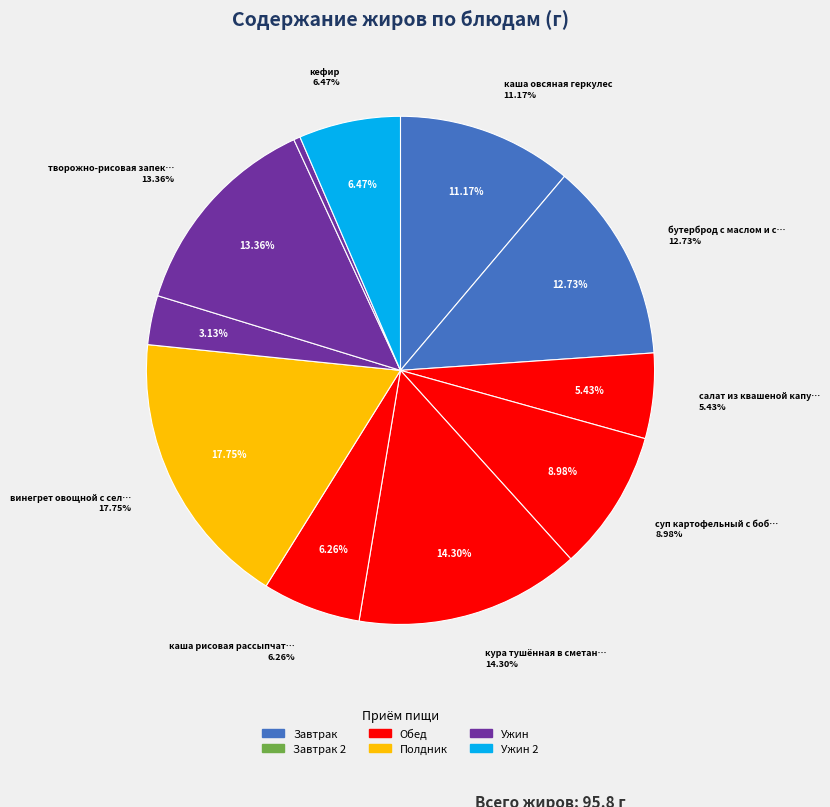

Which category has the smallest portion of the pie?

чай